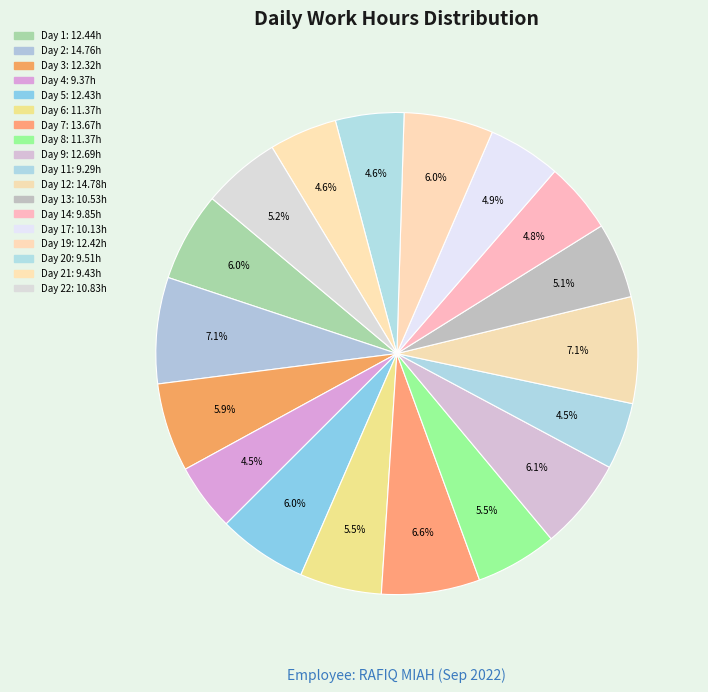

How many segments does this pie chart have?

18